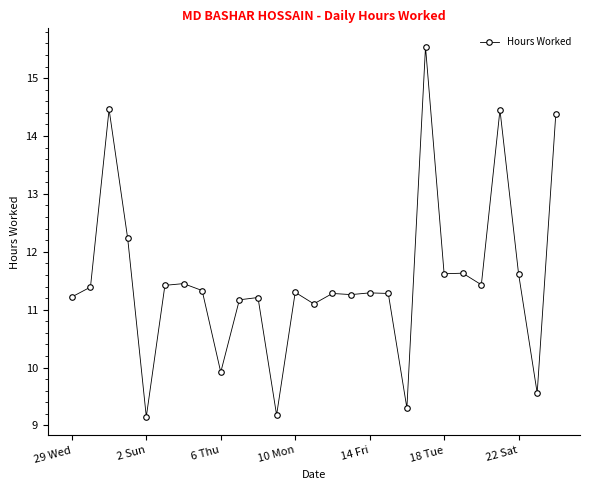

What is the difference between the maximum and minimum values?

6.4